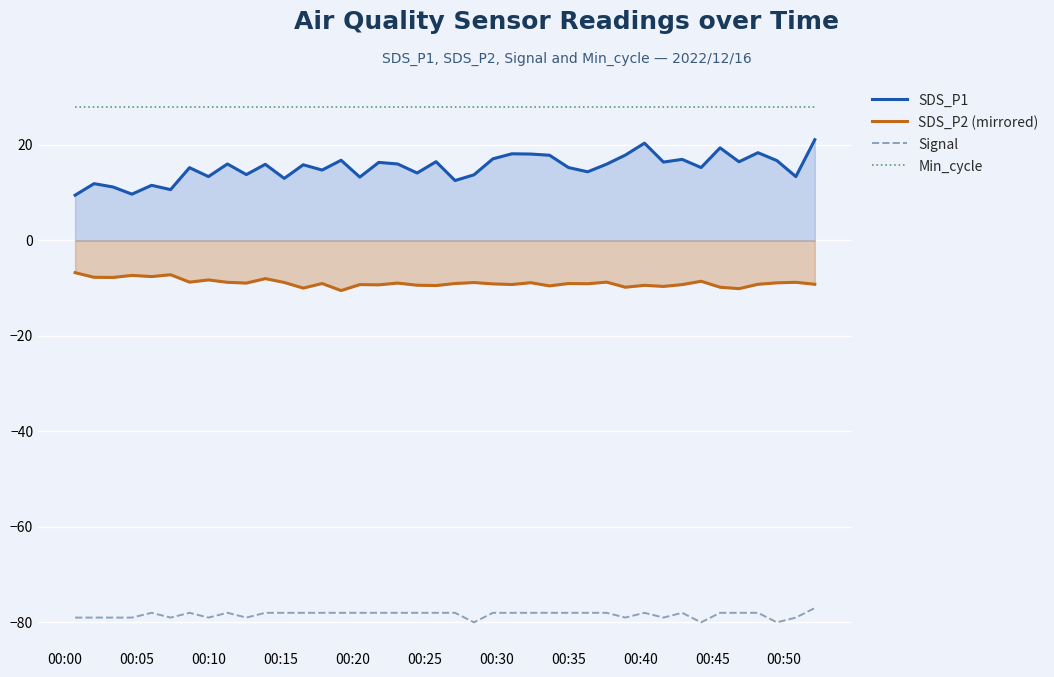

True or false: SDS_P1 and Min_cycle cross at least once.

False